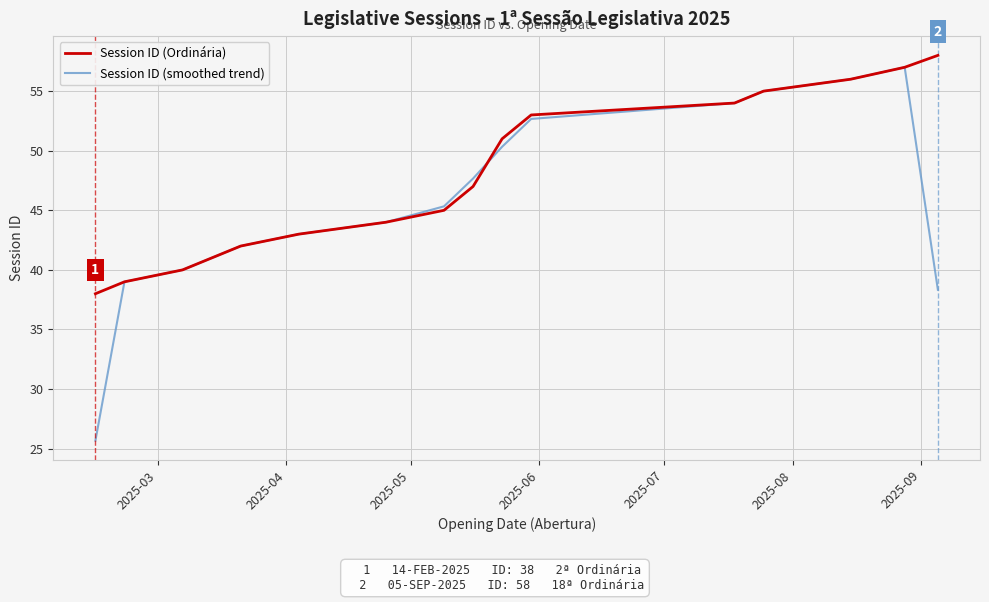

Which series has the largest total across all categories?

Session ID (Ordinária)